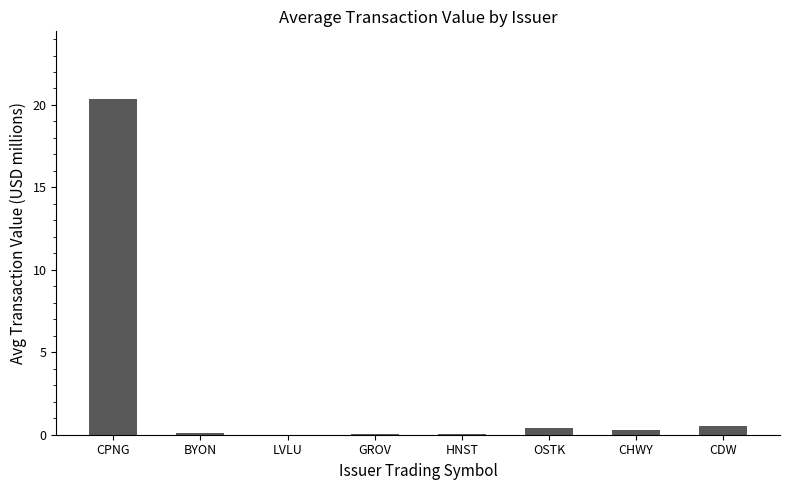

What is the sum of all values?

21.8